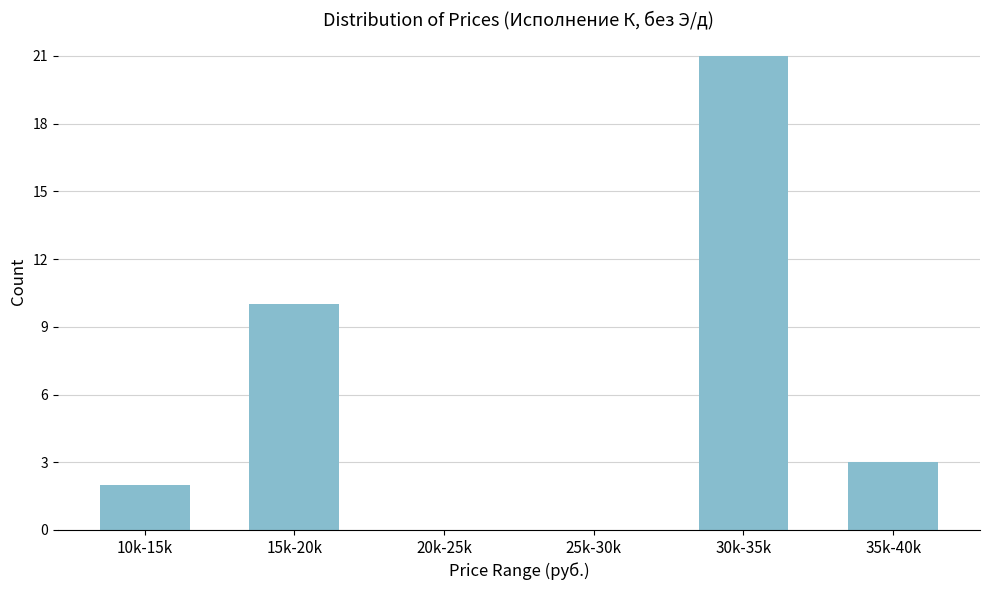

Reading right to left, extract all data points from this chart.

35k-40k=3	30k-35k=21	25k-30k=0	20k-25k=0	15k-20k=10	10k-15k=2